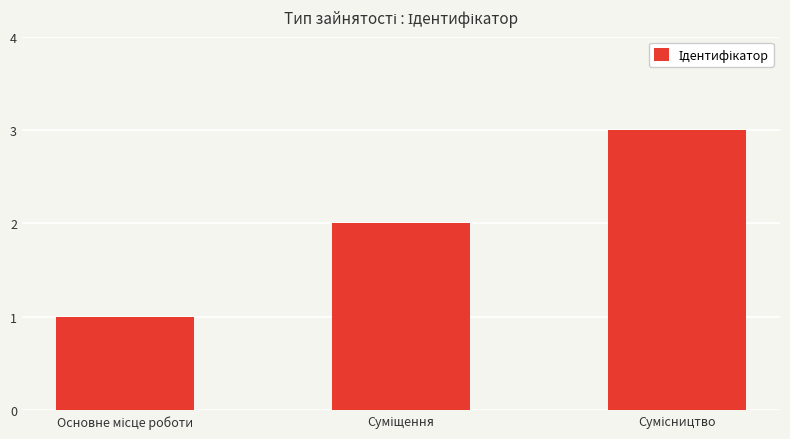

Reading left to right, extract all data points from this chart.

1	2	3